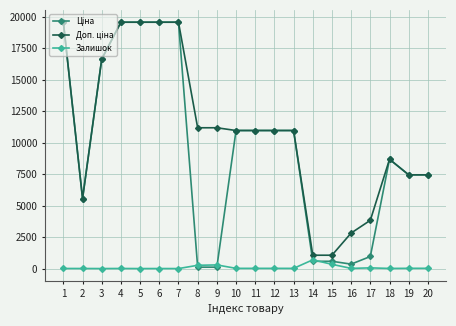

What is the greatest value displayed?

19564.9